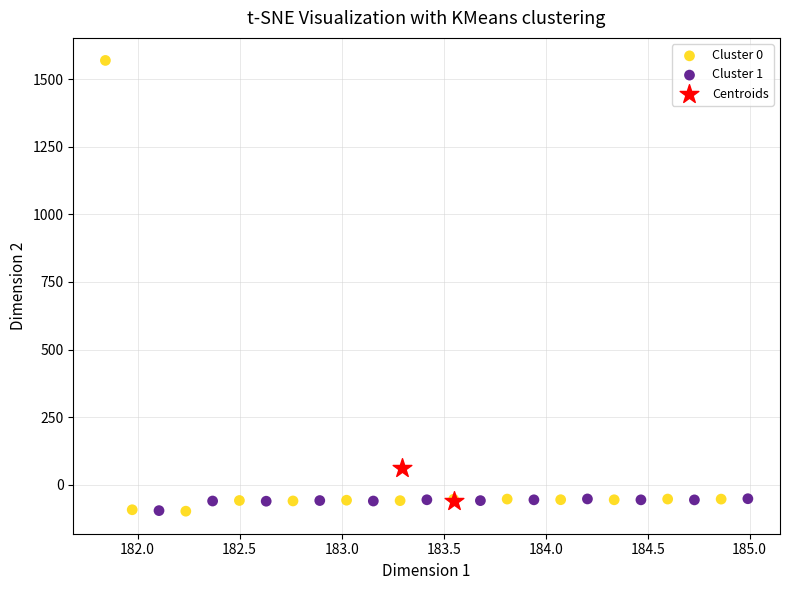

Which series has the largest Y range (max minus min)?

Cluster 0